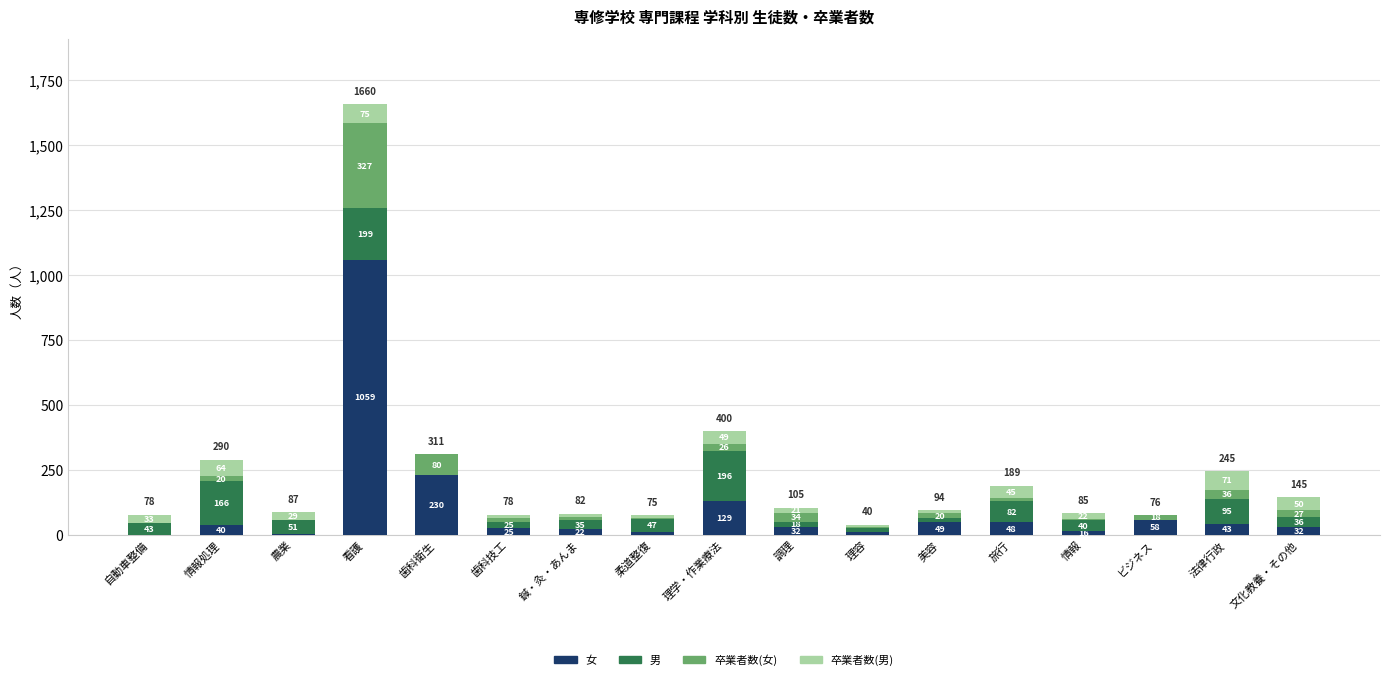

Where is 女 nearest to the value 530?

歯科衛生